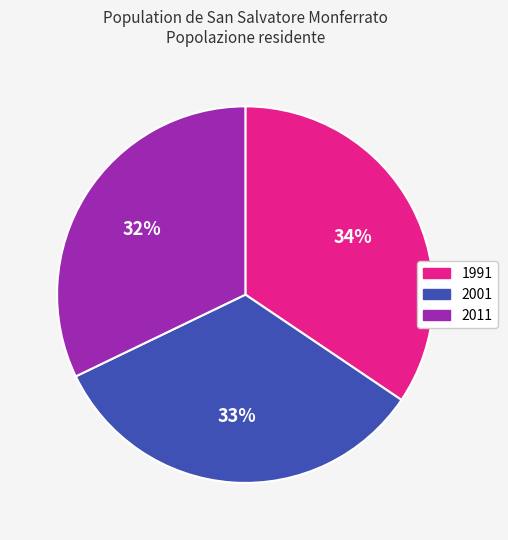

Count the number of slices in the pie.

3